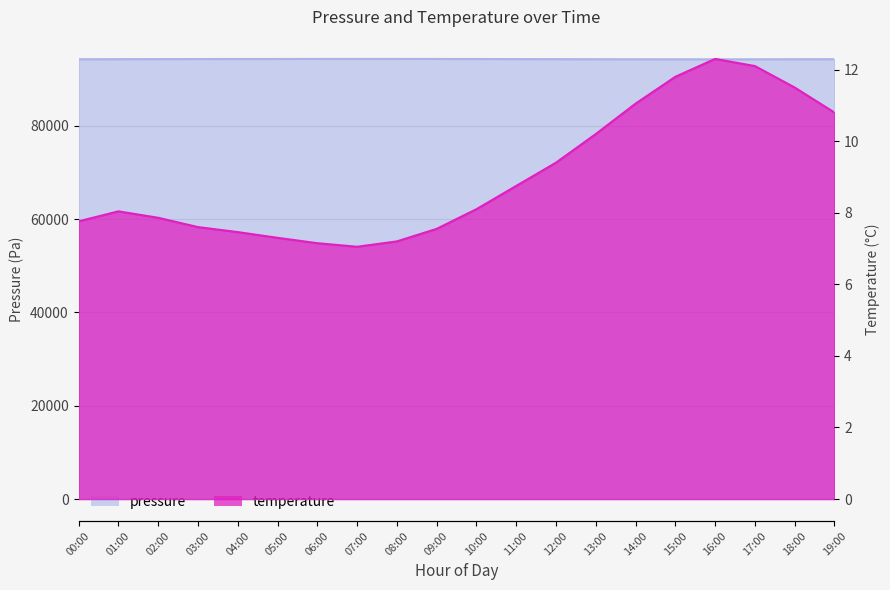

Count the number of categories in the chart.

20